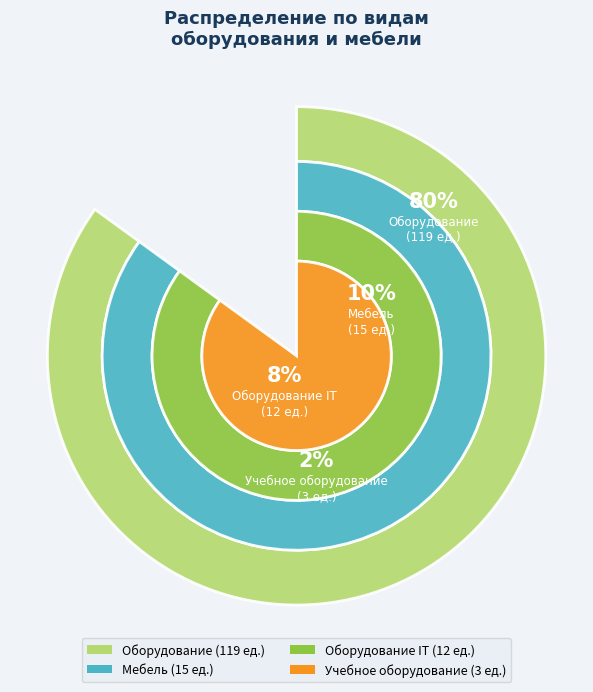

Does Мебель account for over 50% of the chart?

No